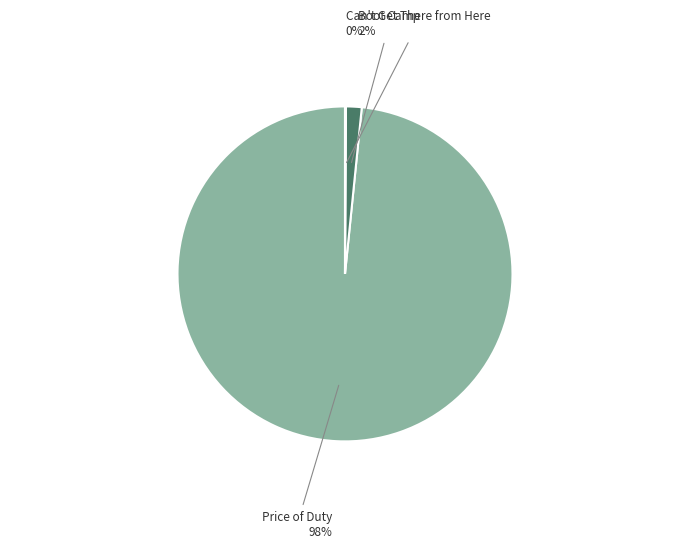

To the nearest percent, what is the average slice percentage?

33%